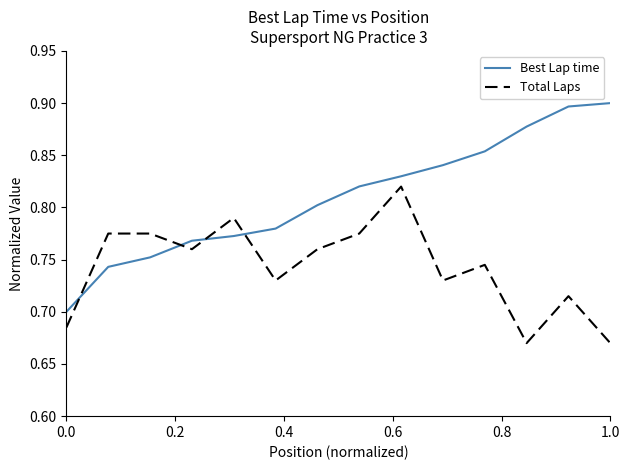

Which series has the widest spread of values?

Best Lap time